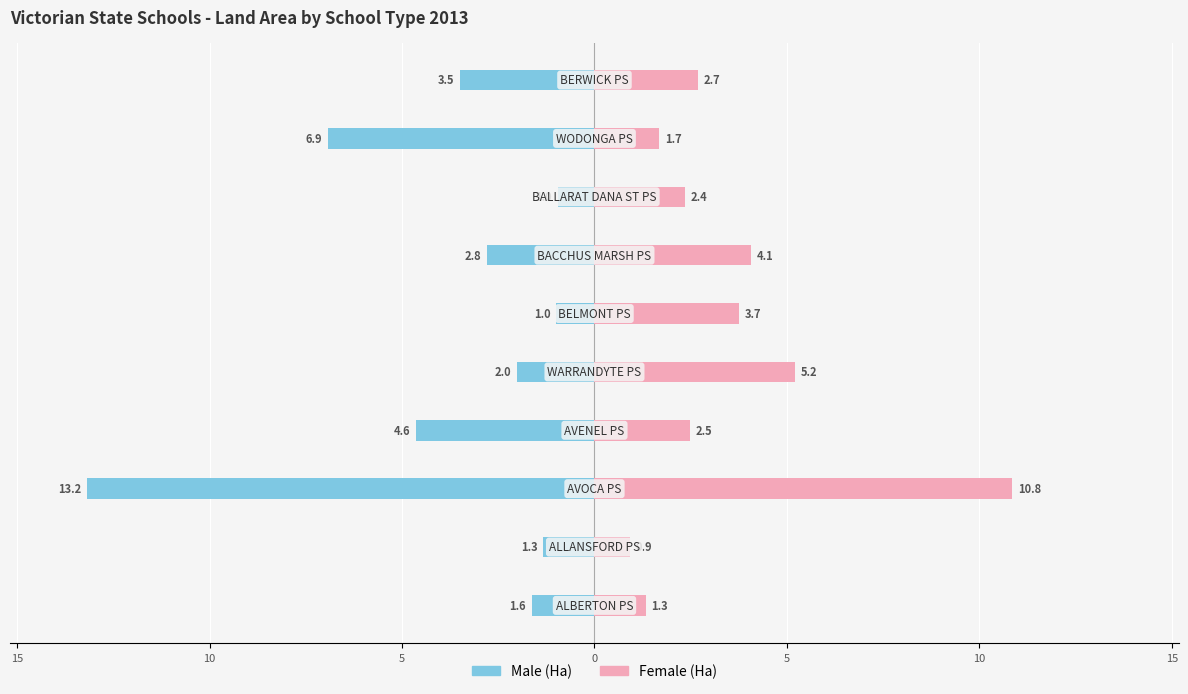

True or false: Male has a value of -1.0 at 5.

True